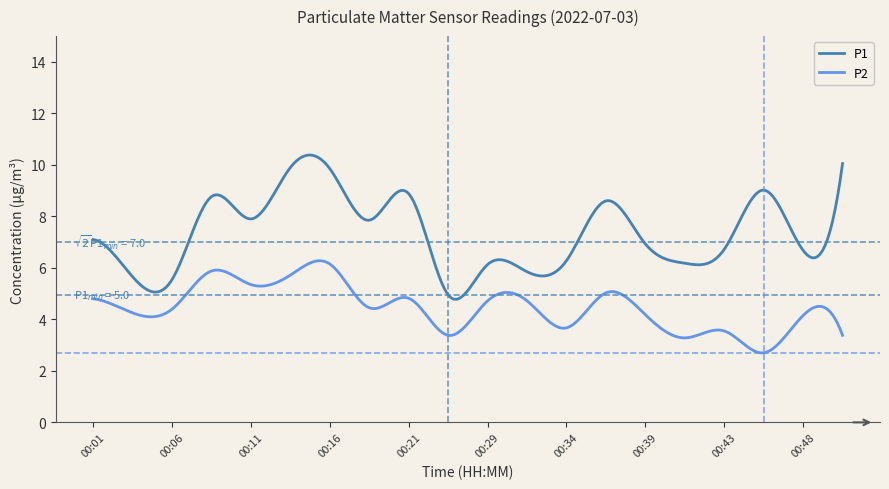

What is the difference between the second highest and second lowest values in the P1 series?

5.6